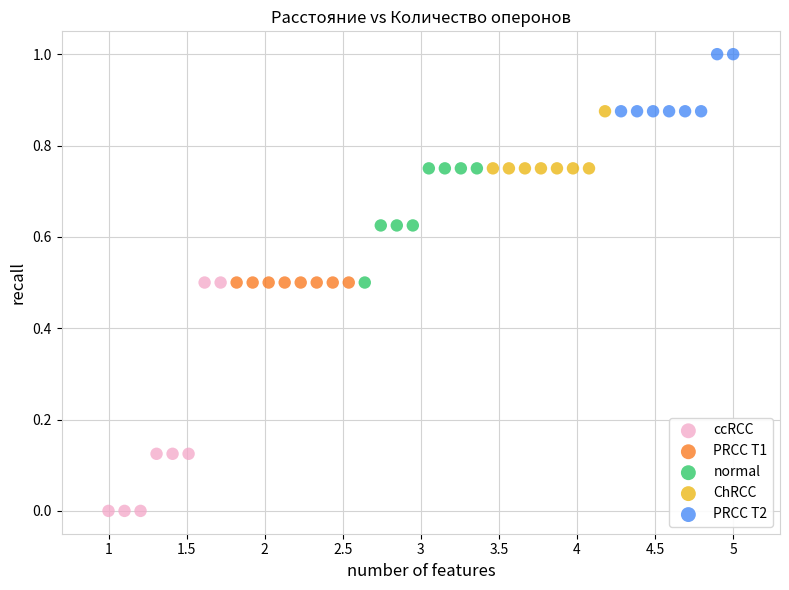

Which series reaches the minimum Y coordinate?

ccRCC